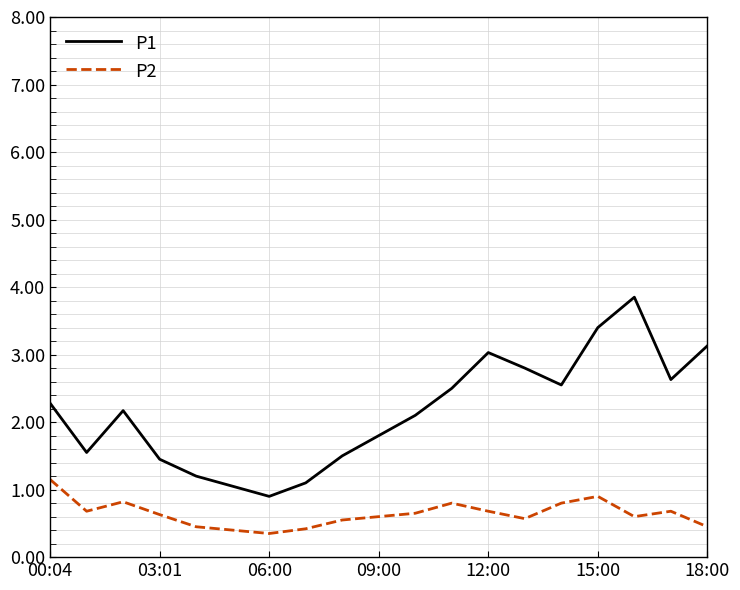

True or false: P1 and P2 cross at least once.

False